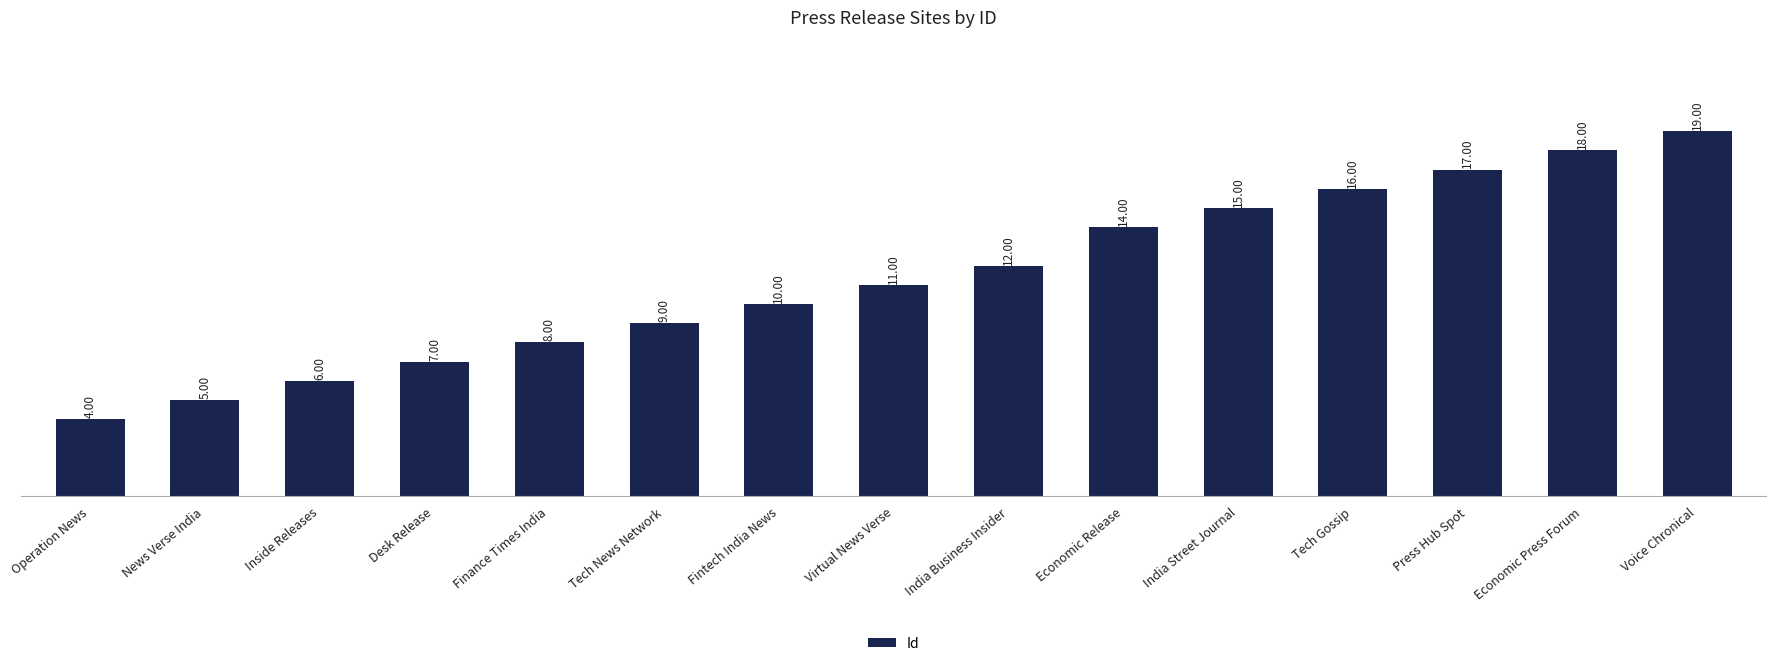

How many categories are shown in the chart?

15